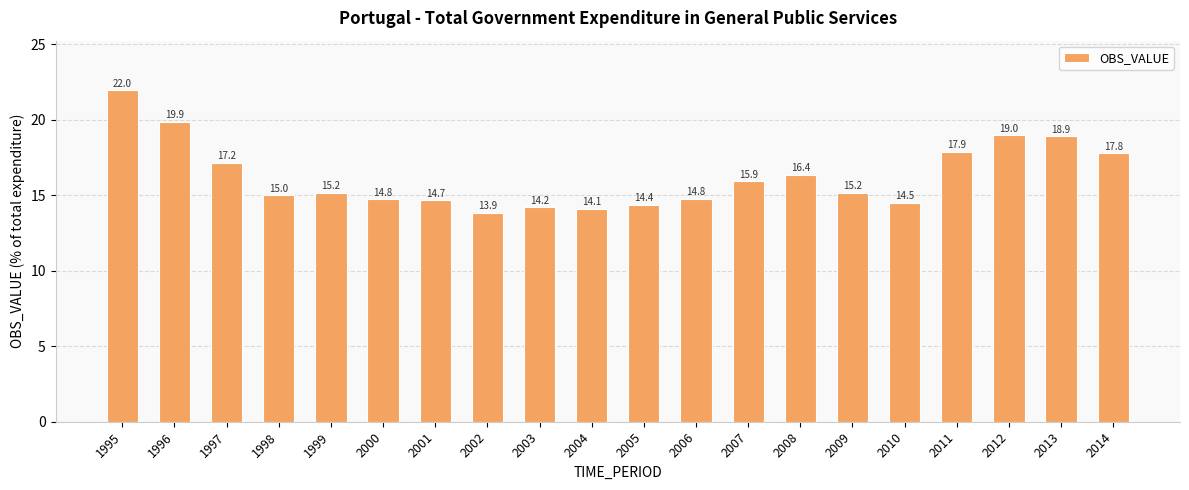

The value at 1997 is 28.5. True or false?

False